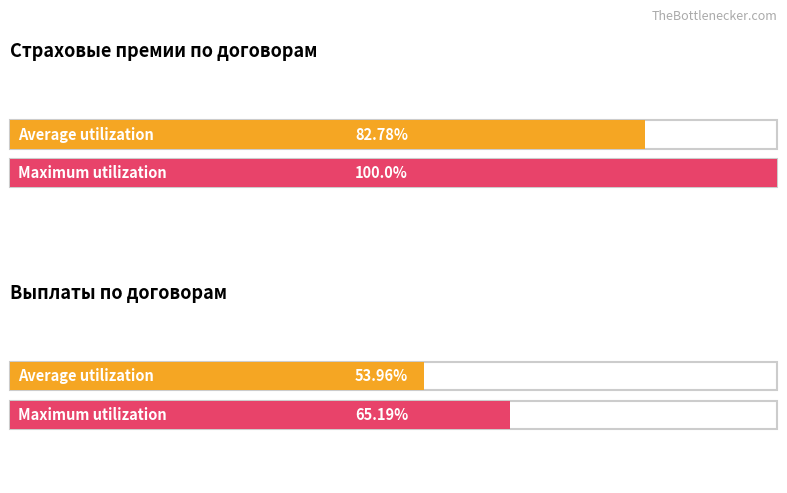

True or false: Average utilization has a value of 261.5 at Страховые премии (тыс. руб.).

False